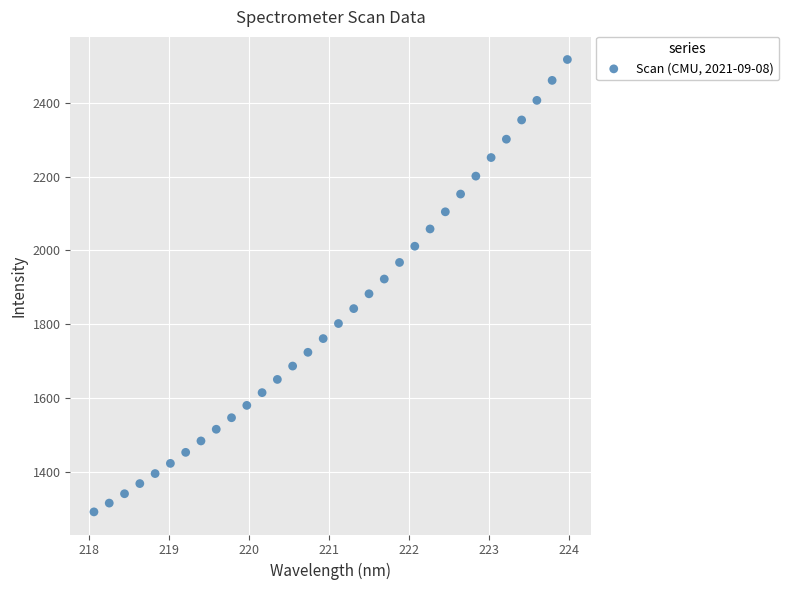

What is the range of X values (max minus min)?

5.9